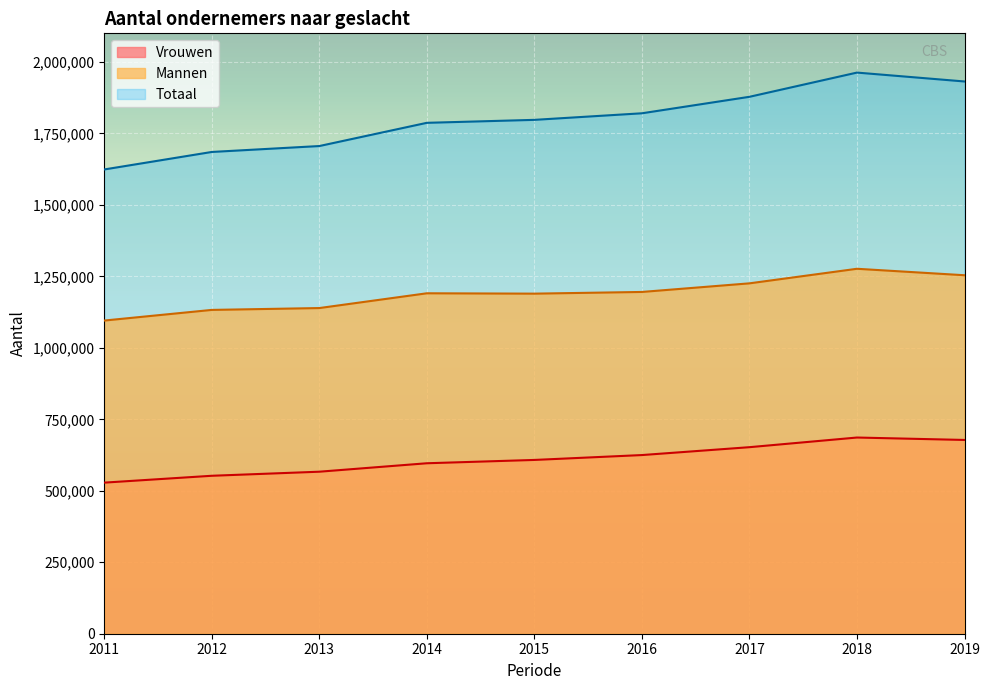

Reading left to right, transcribe all the data shown in this chart.

Vrouwen: 2011=528480	2012=552470	2013=566690	2014=596250	2015=607850	2016=624920	2017=652470	2018=686230	2019=677750
Mannen: 2011=1095410	2012=1132620	2013=1139090	2014=1190760	2015=1189510	2016=1195420	2017=1225530	2018=1276480	2019=1253870
Totaal: 2011=1623890	2012=1685090	2013=1705780	2014=1787000	2015=1797360	2016=1820340	2017=1878000	2018=1962710	2019=1931610